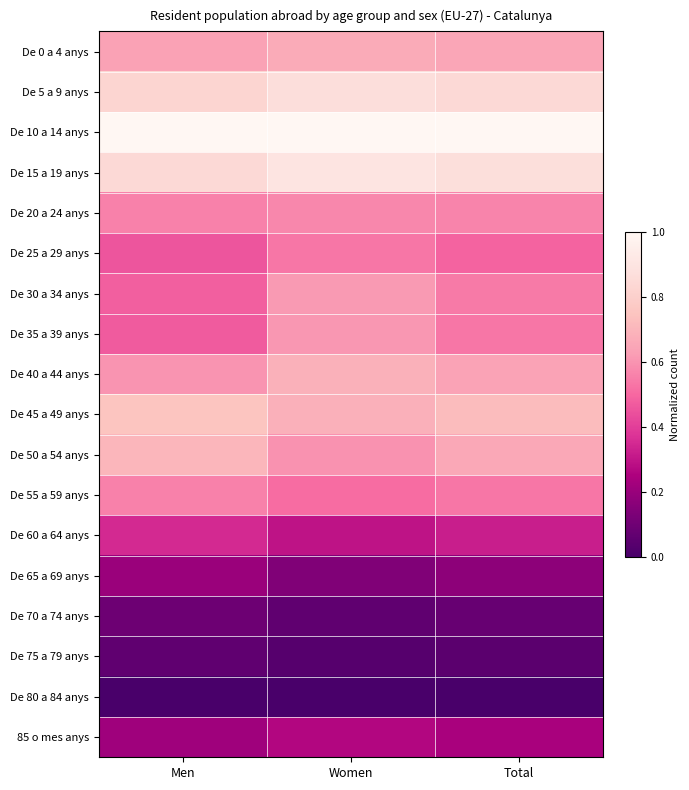

Reading right to left, list all the values displayed in this chart.

De 0 a 4 anys: Total=0.6	Women=0.7	Men=0.6
De 5 a 9 anys: Total=0.8	Women=0.9	Men=0.8
De 10 a 14 anys: Total=1.0	Women=1.0	Men=1.0
De 15 a 19 anys: Total=0.9	Women=0.9	Men=0.8
De 20 a 24 anys: Total=0.6	Women=0.6	Men=0.6
De 25 a 29 anys: Total=0.5	Women=0.5	Men=0.5
De 30 a 34 anys: Total=0.5	Women=0.6	Men=0.5
De 35 a 39 anys: Total=0.5	Women=0.6	Men=0.5
De 40 a 44 anys: Total=0.6	Women=0.7	Men=0.6
De 45 a 49 anys: Total=0.7	Women=0.7	Men=0.8
De 50 a 54 anys: Total=0.7	Women=0.6	Men=0.7
De 55 a 59 anys: Total=0.5	Women=0.5	Men=0.6
De 60 a 64 anys: Total=0.3	Women=0.3	Men=0.3
De 65 a 69 anys: Total=0.2	Women=0.1	Men=0.2
De 70 a 74 anys: Total=0.1	Women=0.1	Men=0.1
De 75 a 79 anys: Total=0.1	Women=0.0	Men=0.1
De 80 a 84 anys: Total=0.0	Women=0.0	Men=0.0
85 o mes anys: Total=0.2	Women=0.3	Men=0.2